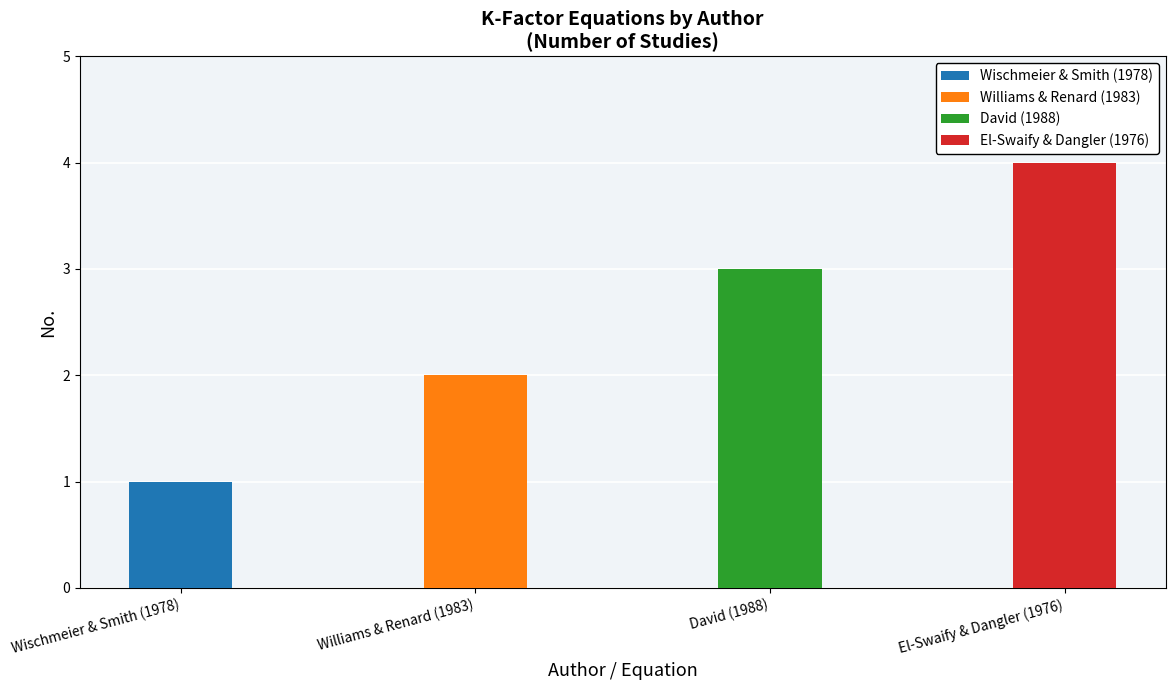

At which category does the chart reach its minimum across all series?

Wischmeier & Smith (1978)